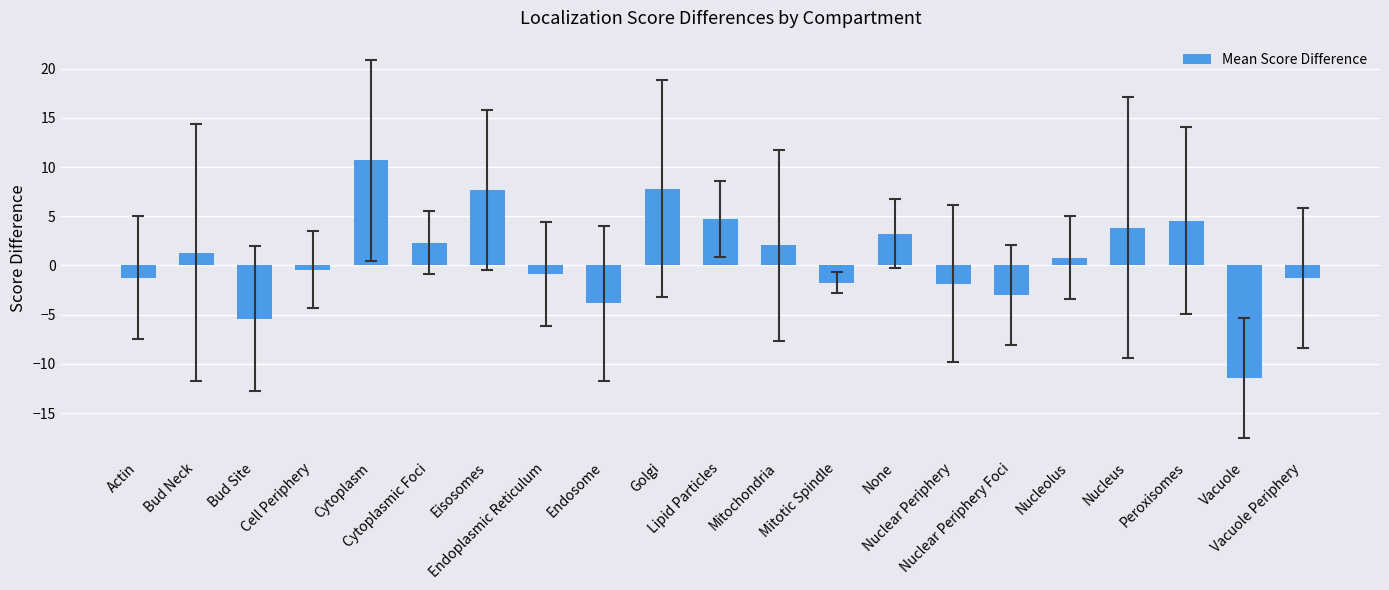

What is the greatest value displayed?

10.7